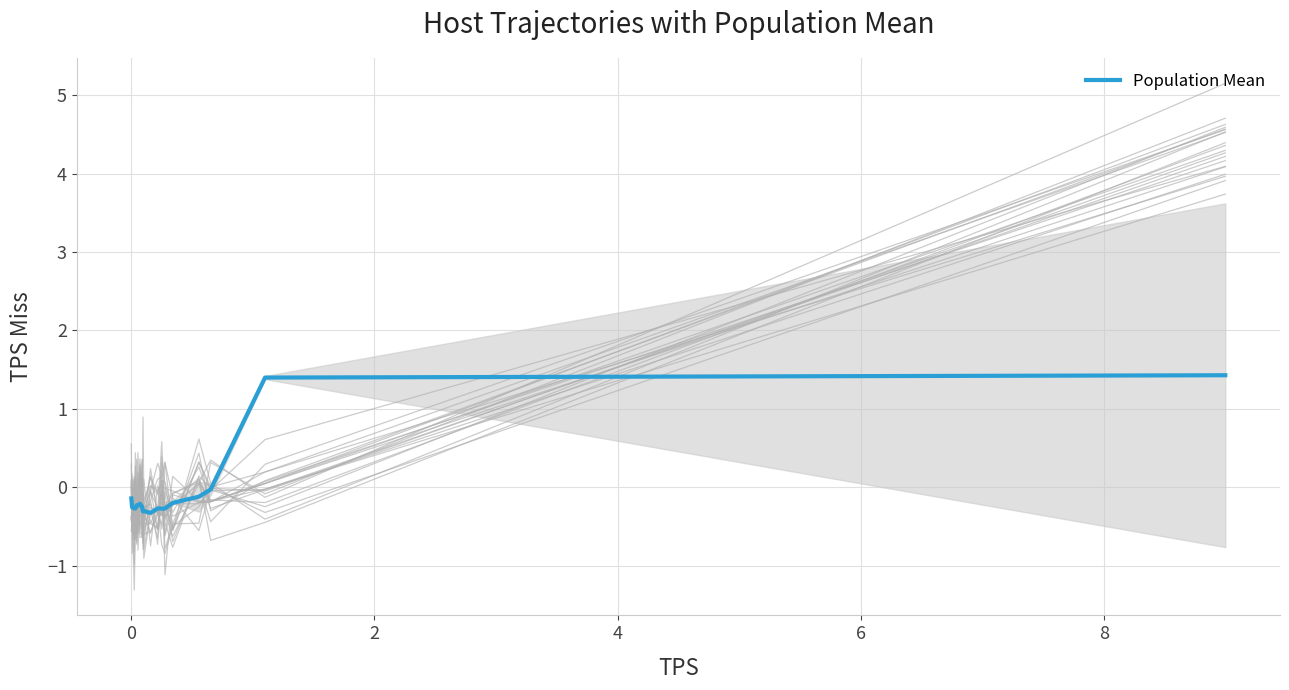

Does the chart have visible grid lines?

Yes